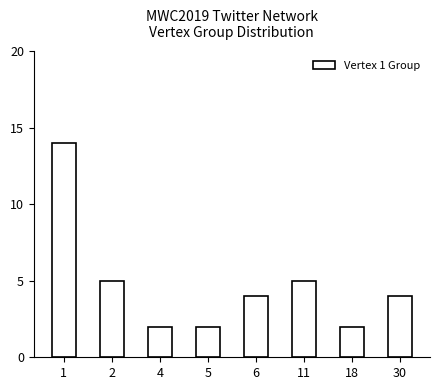

What is the greatest value displayed?

14